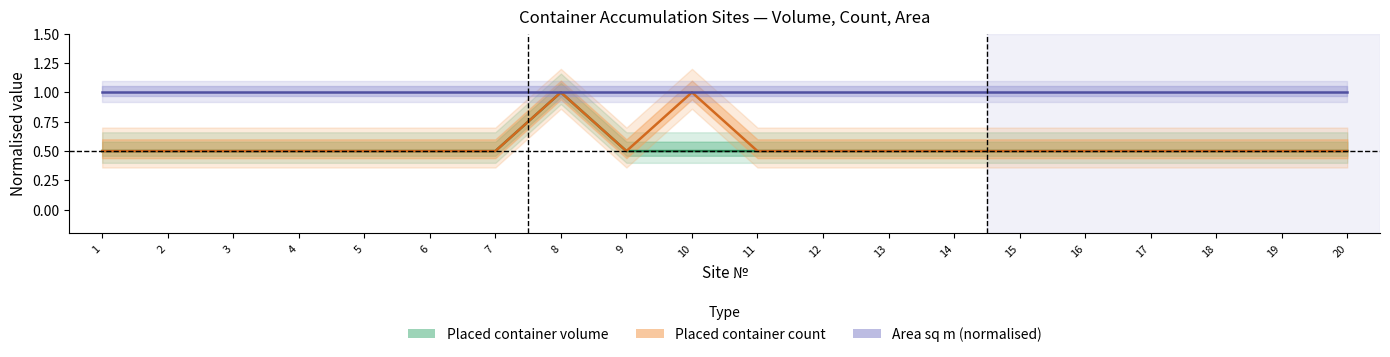

Which category has the lowest value across all series?

1